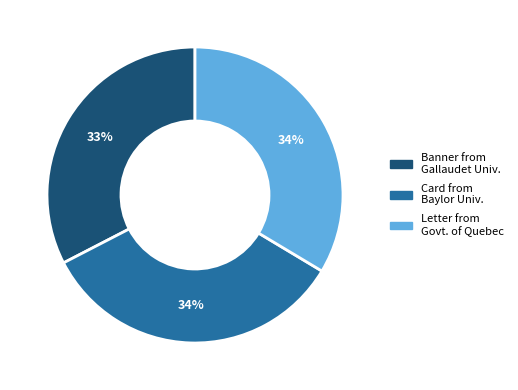

To the nearest percent, what is the average slice percentage?

33%